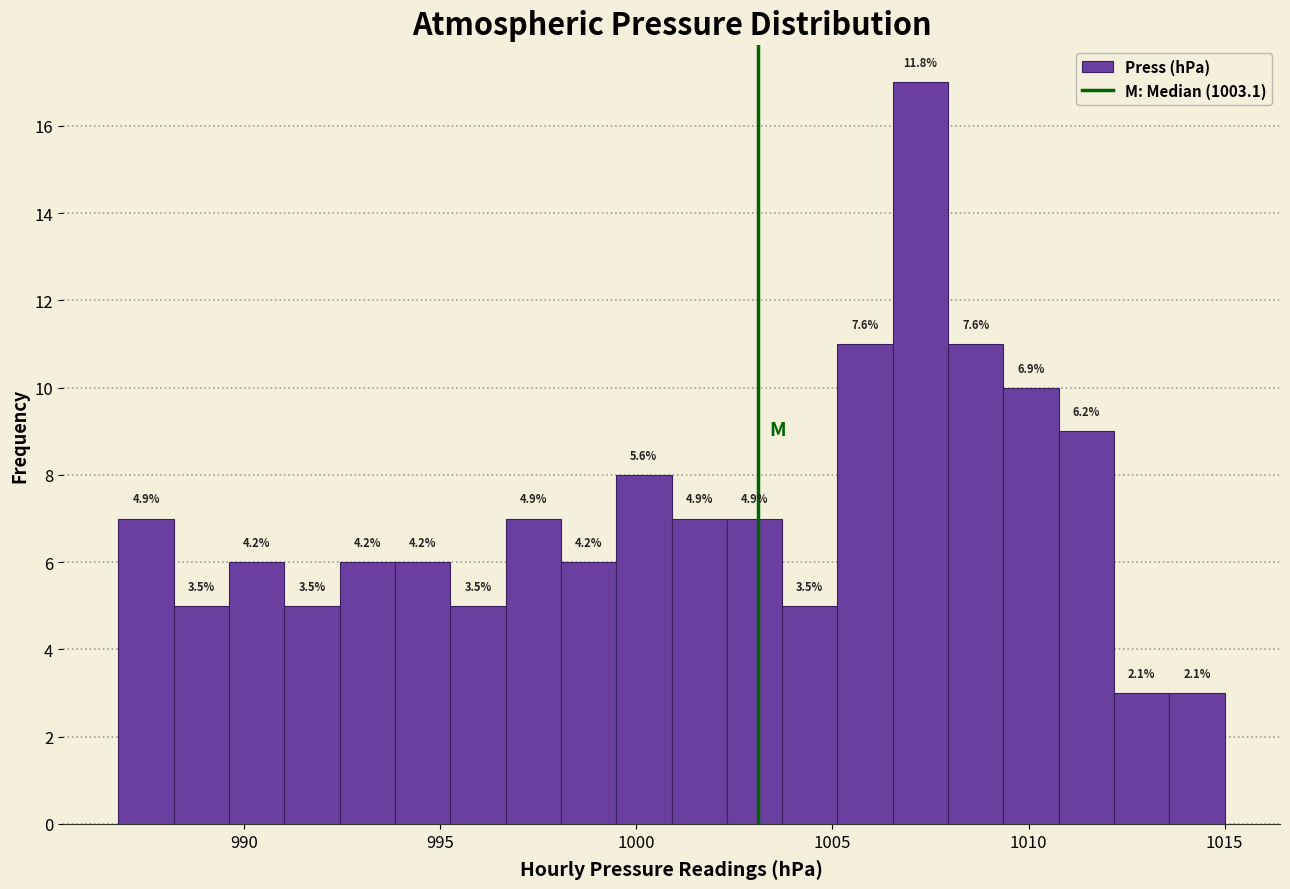

Around what value on the x-axis is the tallest bar? Give the approximate position of its centre, as read against the axis.

1007.0